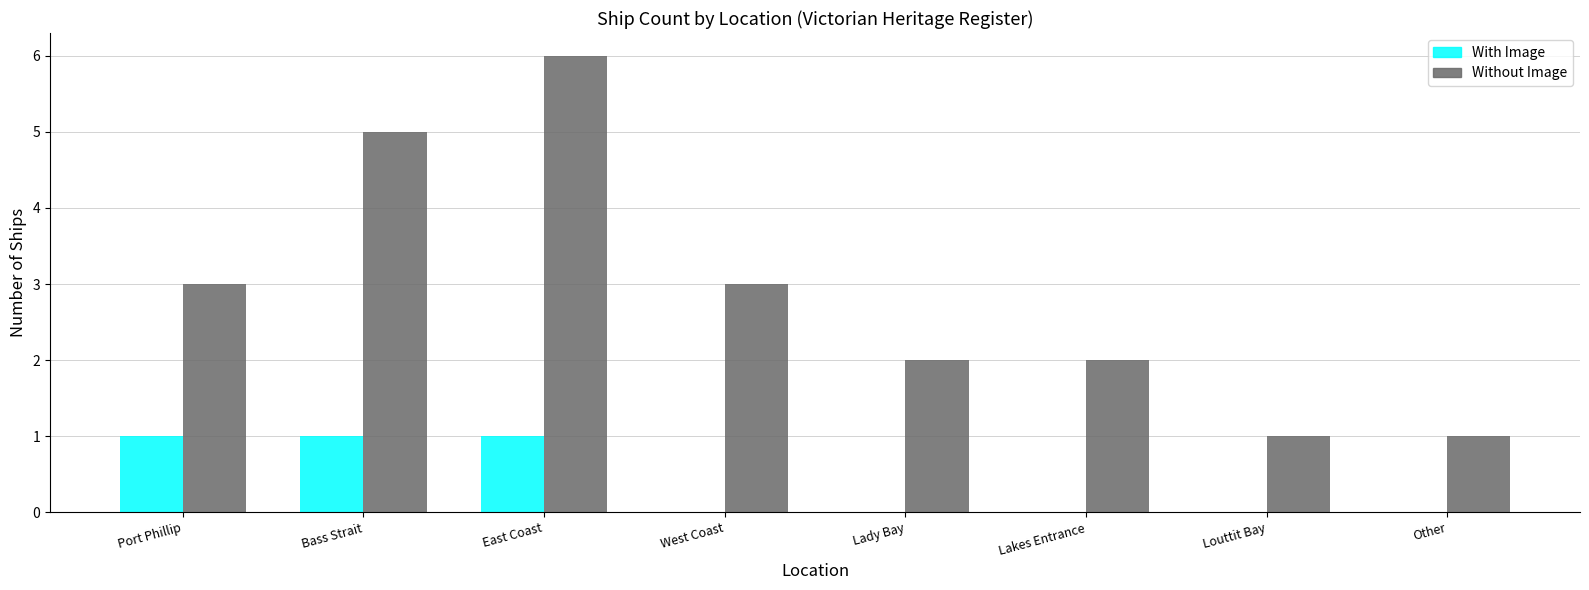

What is the spread (max minus min) of values at Lakes Entrance?

2